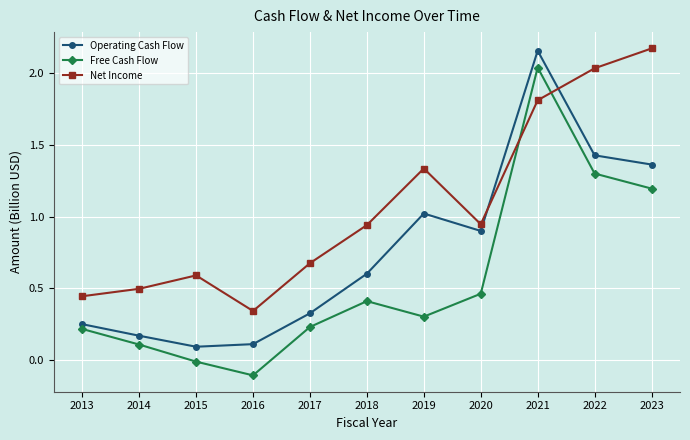

What is the difference between the highest and lowest values at 2019?

1.0